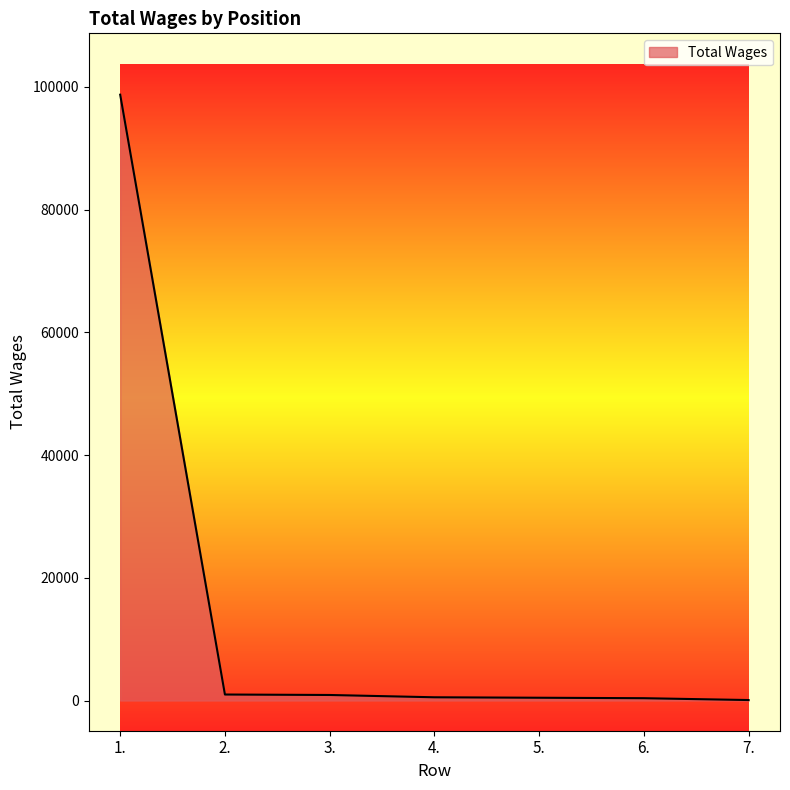

The value at 1. is 140970. True or false?

False